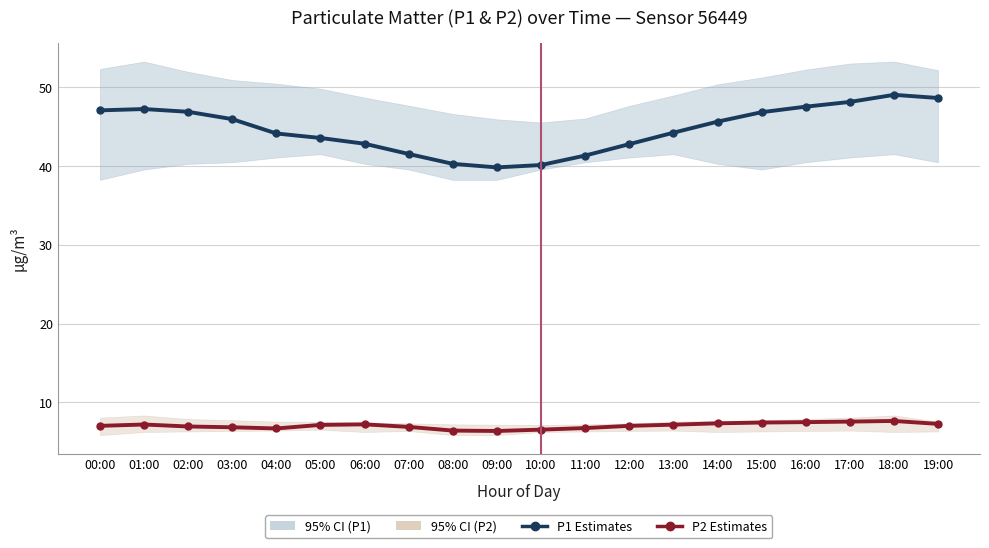

What is the spread (max minus min) of values at 07:00?

34.6